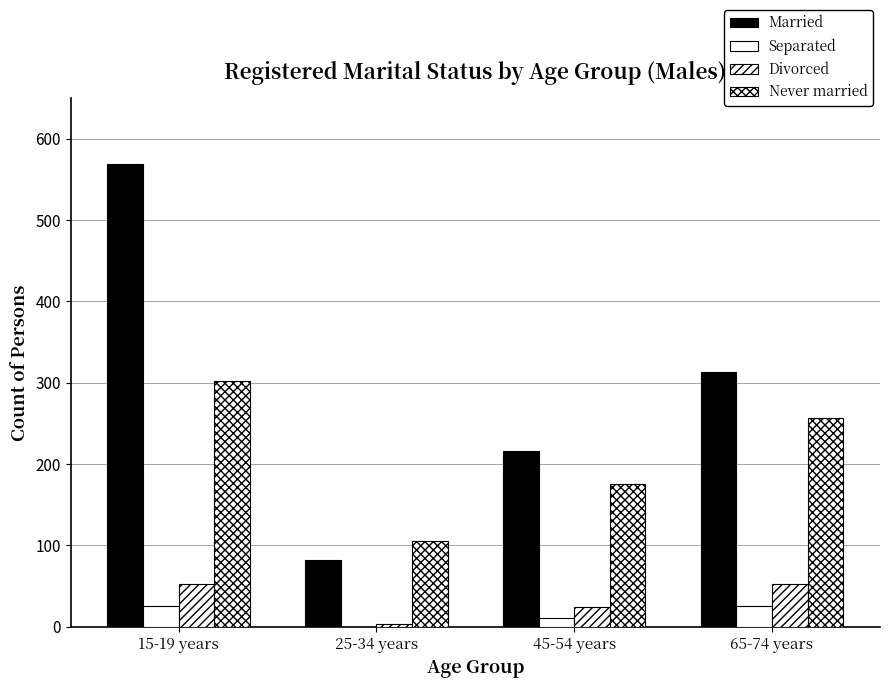

Between 15-19 years and 25-34 years, which series saw the biggest shift?

Married